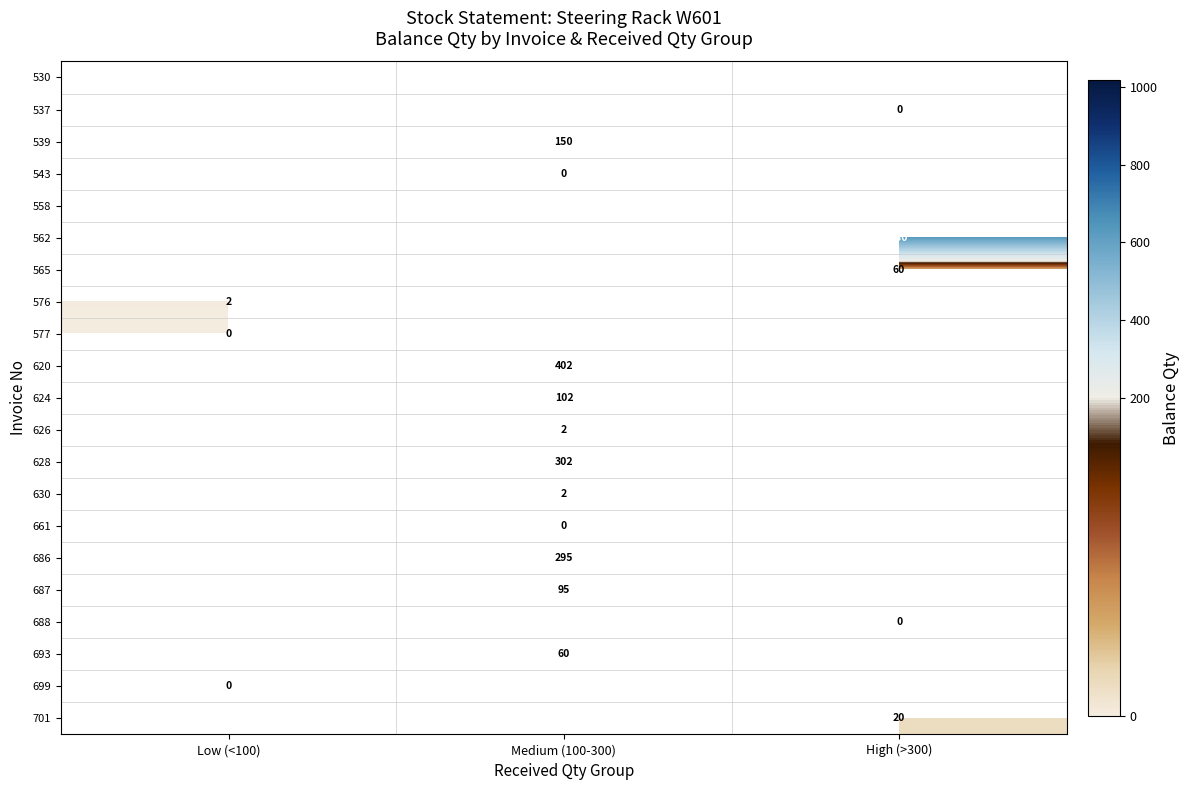

Is it true that 626 equals 2 at Medium (100-300)?

True